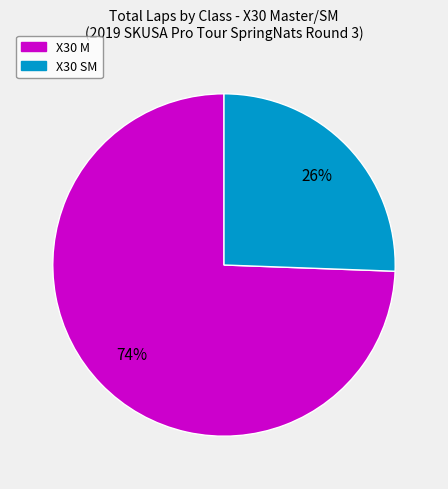

To the nearest percent, what is the average slice percentage?

50%